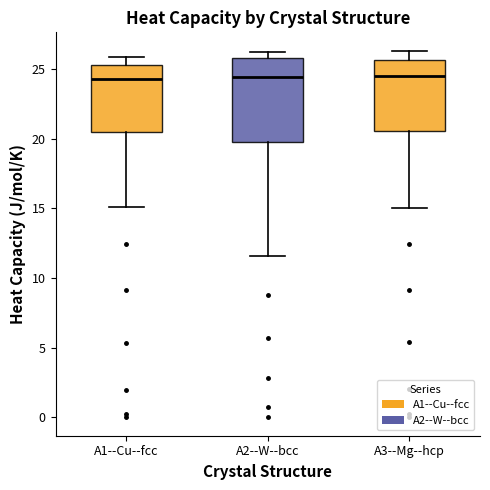

Reading left to right, transcribe this box plot: for each box, give where its median line is, the range the box spans, and where its two whiskers end, as read against the y-axis. The values are not printed on the chart, so give them approximately, as read against the axis.

A1--Cu--fcc: median 24.0, box 20.5 to 25.5, whiskers 15.0 to 26.0
A2--W--bcc: median 24.5, box 20.0 to 26.0, whiskers 11.5 to 26.0 (just above the box's upper edge)
A3--Mg--hcp: median 24.5, box 20.5 to 25.5, whiskers 15.0 to 26.5